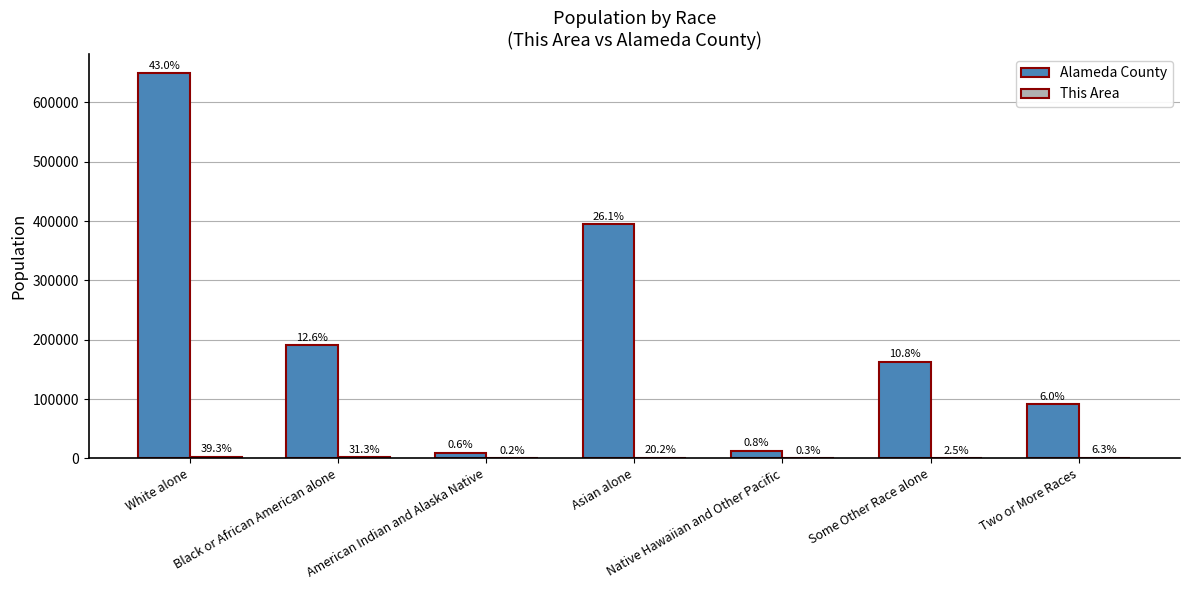

How many groups of bars are there?

7